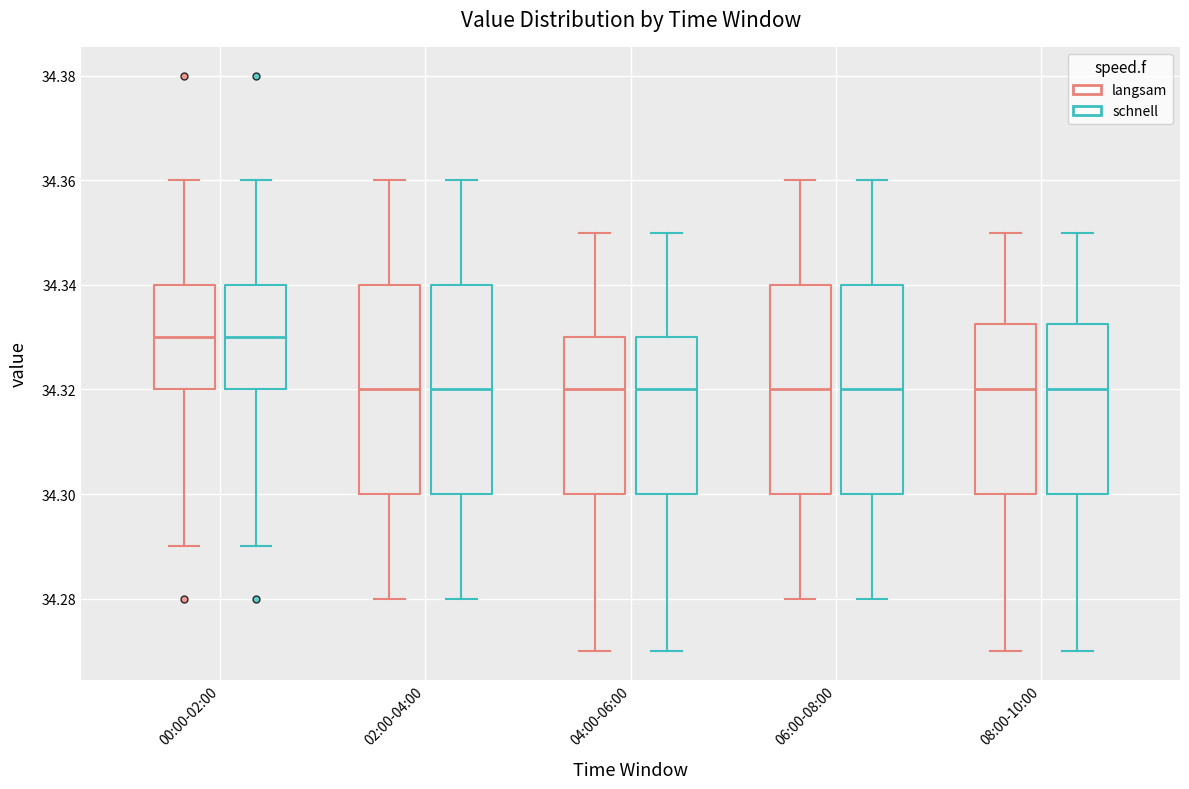

Reading left to right, transcribe this box plot: for each box, give where its median line is, the range the box spans, and where its two whiskers end, as read against the y-axis. The values are not printed on the chart, so give them approximately, as read against the axis.

00:00-02:00 (langsam): median 34.330, box 34.320 to 34.340, whiskers 34.290 to 34.360
00:00-02:00 (schnell): median 34.330, box 34.320 to 34.340, whiskers 34.290 to 34.360
02:00-04:00 (langsam): median 34.320, box 34.300 to 34.340, whiskers 34.280 to 34.360
02:00-04:00 (schnell): median 34.320, box 34.300 to 34.340, whiskers 34.280 to 34.360
04:00-06:00 (langsam): median 34.320, box 34.300 to 34.330, whiskers 34.270 to 34.350
04:00-06:00 (schnell): median 34.320, box 34.300 to 34.330, whiskers 34.270 to 34.350
06:00-08:00 (langsam): median 34.320, box 34.300 to 34.340, whiskers 34.280 to 34.360
06:00-08:00 (schnell): median 34.320, box 34.300 to 34.340, whiskers 34.280 to 34.360
08:00-10:00 (langsam): median 34.320, box 34.300 to 34.332, whiskers 34.270 to 34.350
08:00-10:00 (schnell): median 34.320, box 34.300 to 34.332, whiskers 34.270 to 34.350